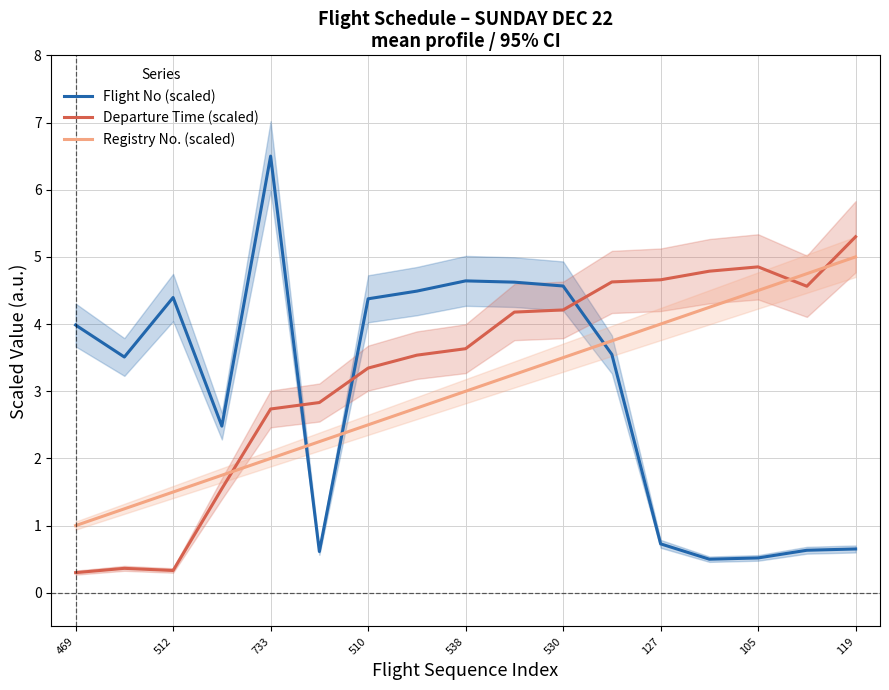

What is the maximum value for Departure Time (scaled)?

5.3